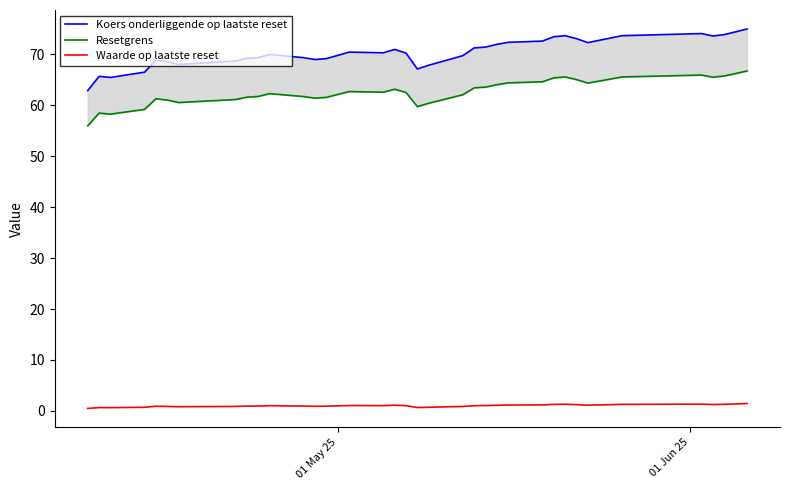

What are all the series names shown in the legend?

Koers onderliggende op laatste reset, Resetgrens, Waarde op laatste reset